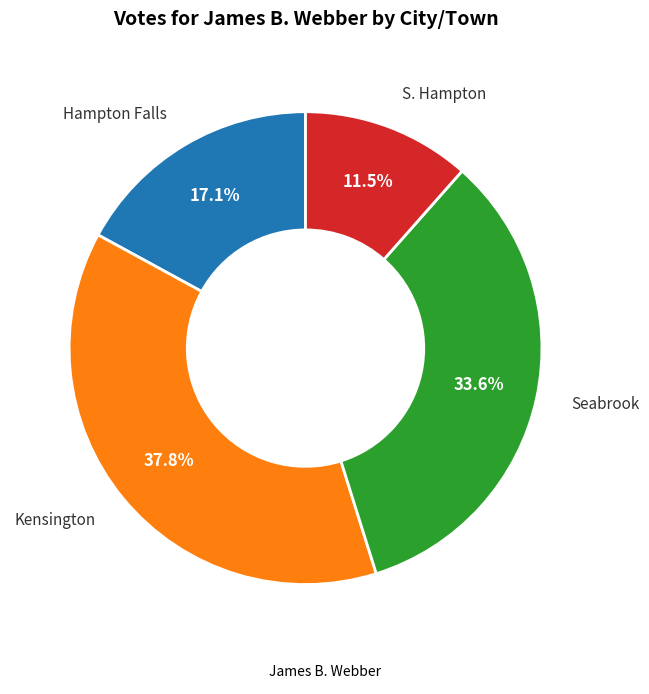

Does any single category account for the majority?

No